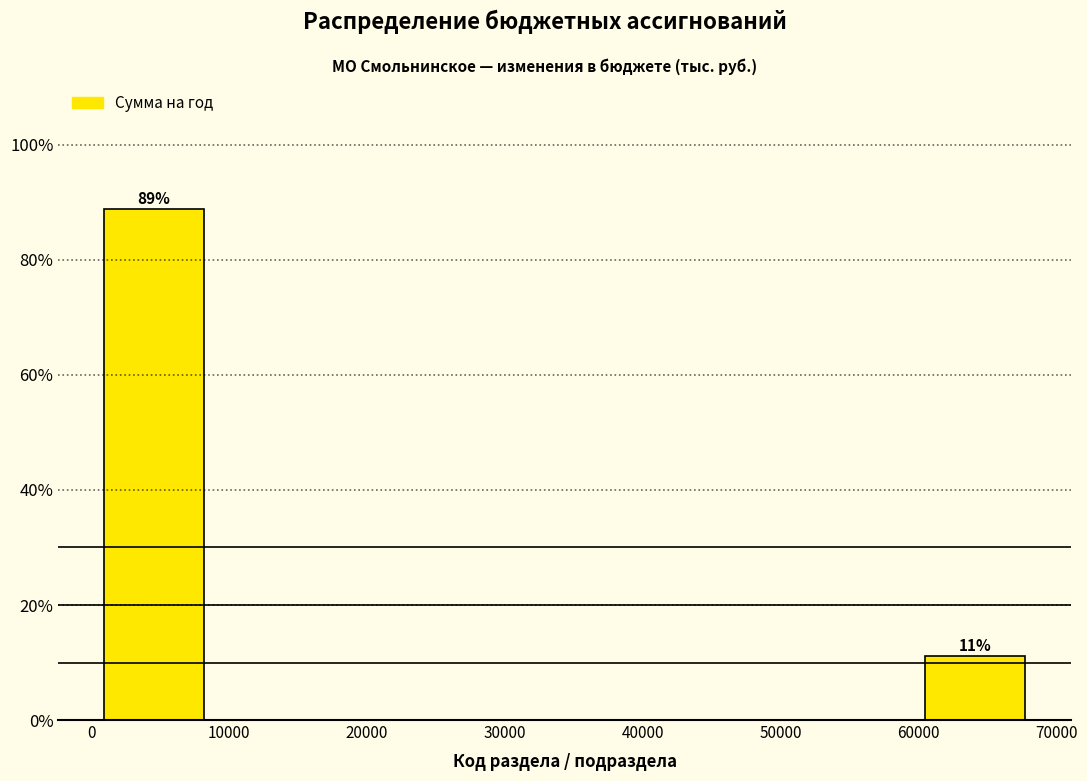

Which range on the x-axis has the tallest bar?

0 to 9000